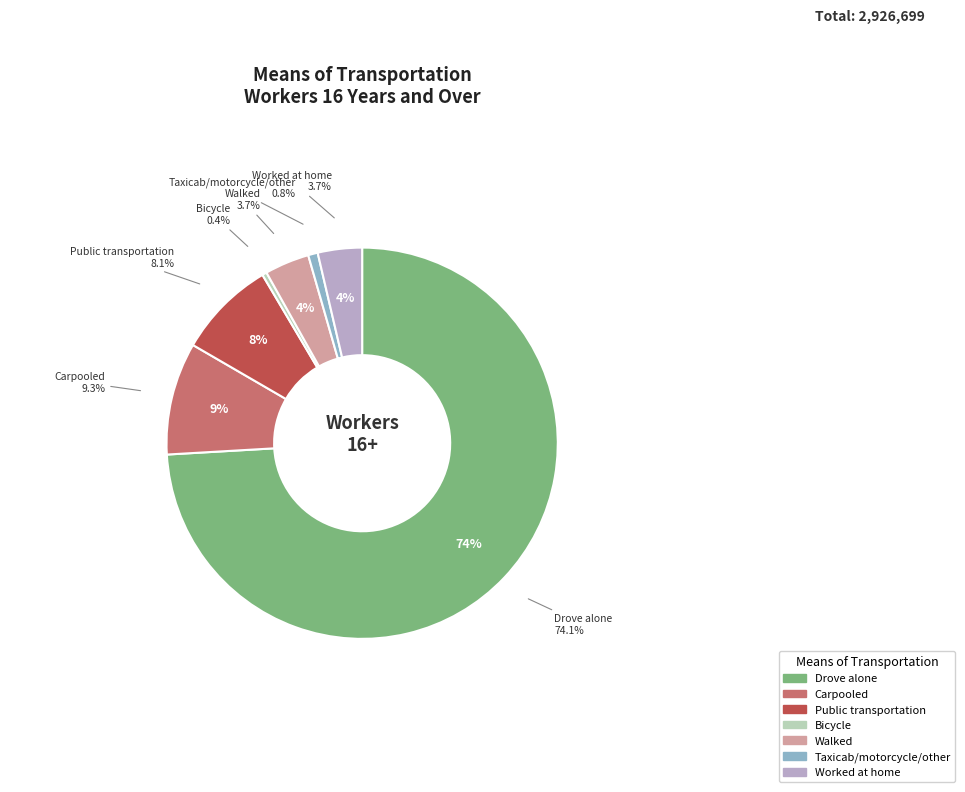

To the nearest percent, what is the combined percentage of Walked and Drove alone?

78%